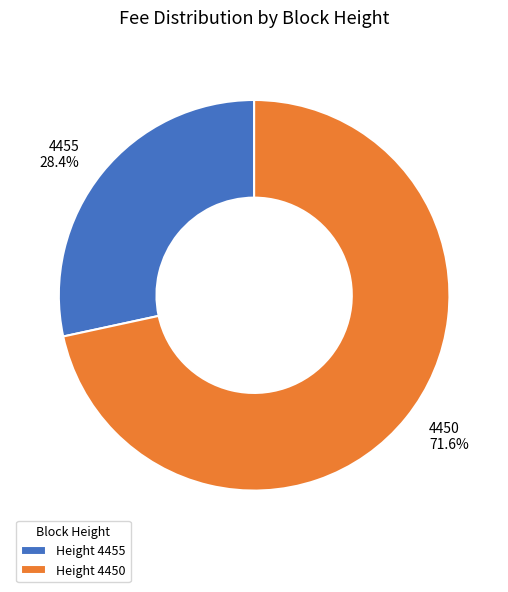

Do Height 4450 and Height 4455 together represent more than half of the pie?

Yes